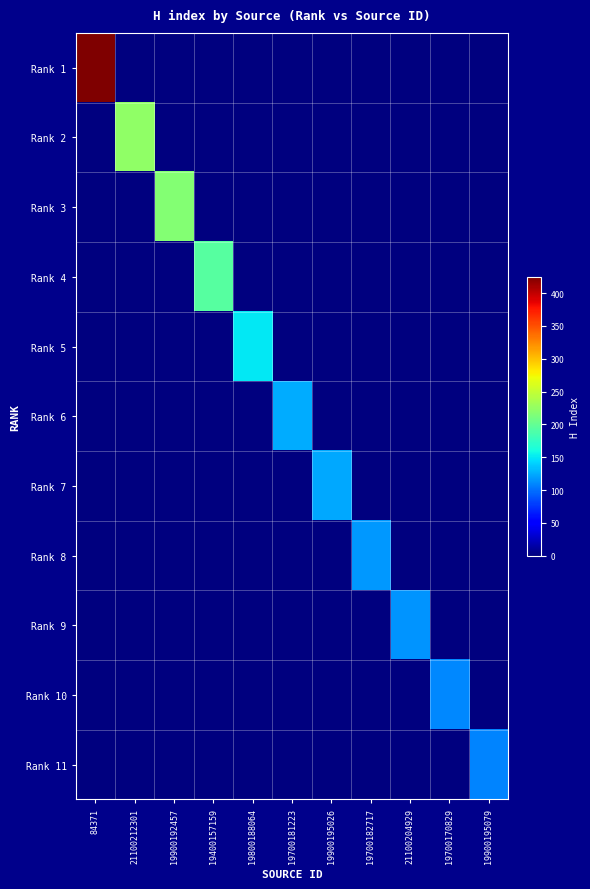

Which series has the widest spread of values?

Rank 1